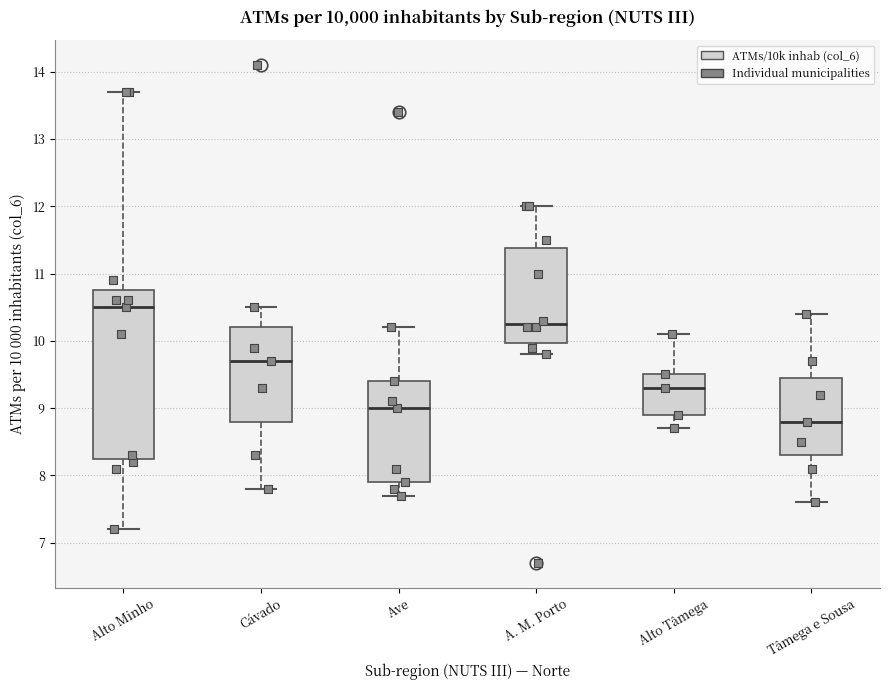

Reading left to right, read every box against the y-axis: the position of its median line, the range the box covers, and the ends of its whiskers. The values are not printed on the chart, so give them approximately, as read against the axis.

Alto Minho: median 10.5, box 8.3 to 10.8, whiskers 7.2 to 13.7
Cávado: median 9.7, box 8.8 to 10.2, whiskers 7.8 to 10.5
Ave: median 9.0, box 7.9 to 9.4, whiskers 7.7 to 10.2
A. M. Porto: median 10.3, box 10.0 to 11.4, whiskers 9.8 to 12.0
Alto Tâmega: median 9.3, box 8.9 to 9.5, whiskers 8.7 to 10.1
Tâmega e Sousa: median 8.8, box 8.3 to 9.5, whiskers 7.6 to 10.4